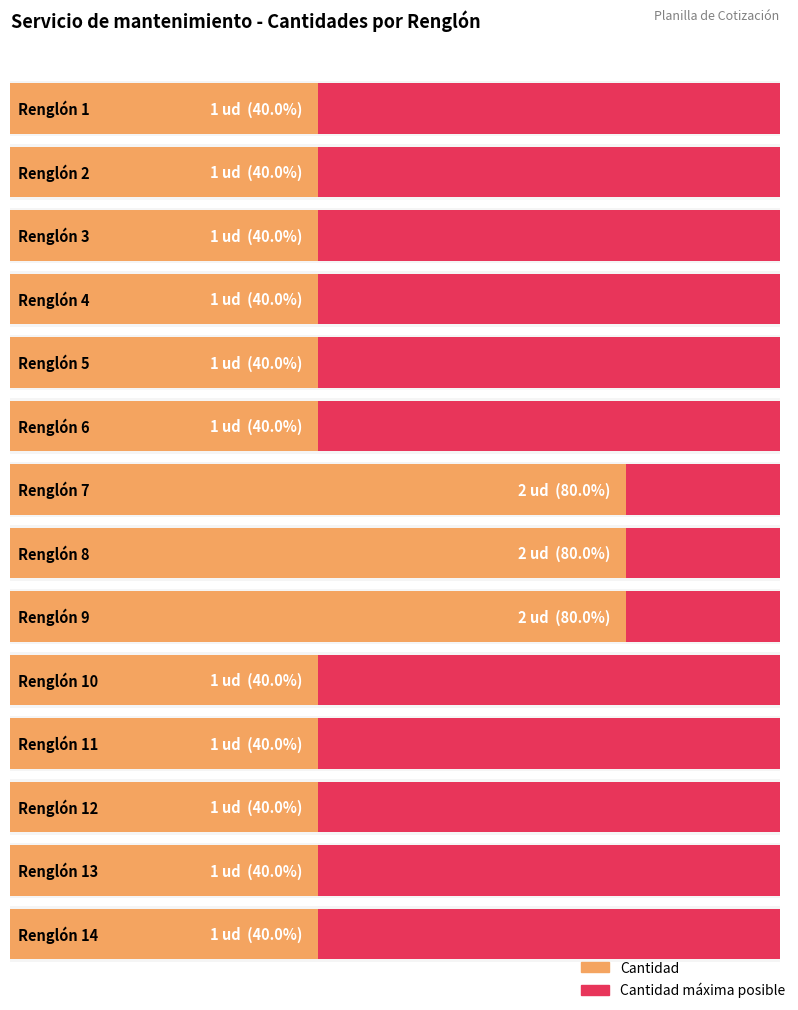

What is the difference between the second highest and second lowest values?

1